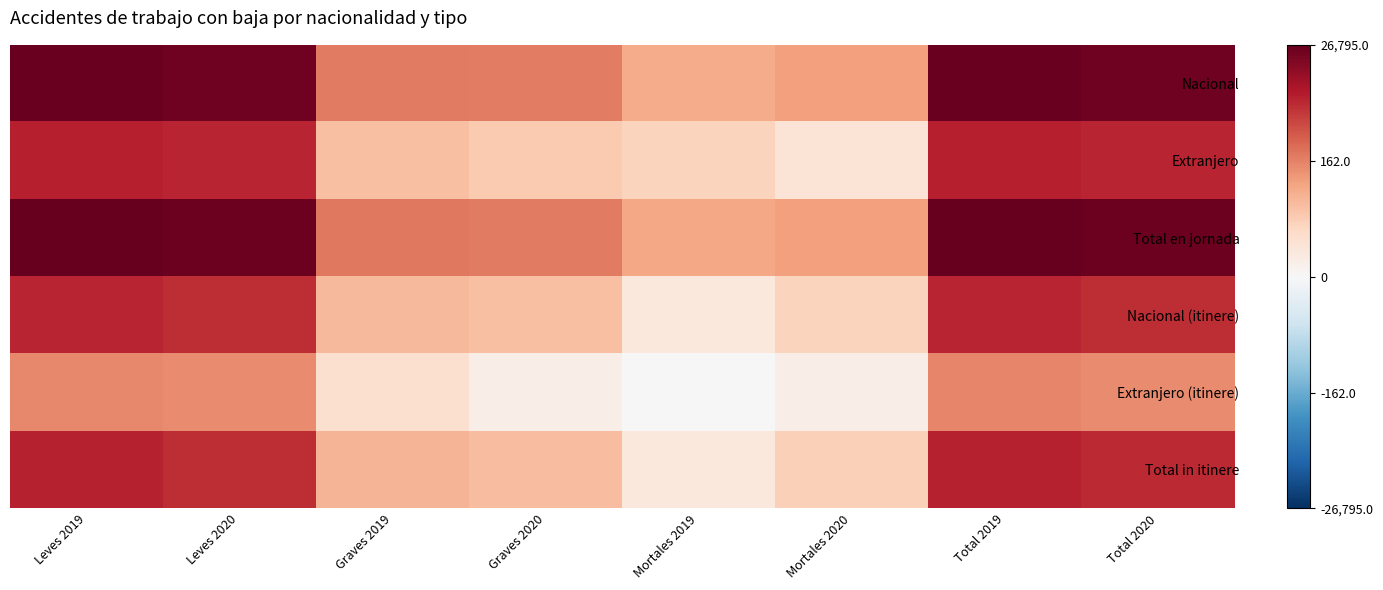

Reading left to right, list all the values displayed in this chart.

Nacional: Leves 2019=10.1	Leves 2020=9.9	Graves 2019=5.3	Graves 2020=5.2	Mortales 2019=3.8	Mortales 2020=4.1	Total 2019=10.1	Total 2020=9.9
Extranjero: Leves 2019=7.9	Leves 2020=7.8	Graves 2019=3.0	Graves 2020=2.6	Mortales 2019=2.3	Mortales 2020=1.4	Total 2019=7.9	Total 2020=7.8
Total en jornada: Leves 2019=10.2	Leves 2020=10.0	Graves 2019=5.4	Graves 2020=5.3	Mortales 2019=4.0	Mortales 2020=4.2	Total 2019=10.2	Total 2020=10.0
Nacional (itinere): Leves 2019=7.8	Leves 2020=7.5	Graves 2019=3.3	Graves 2020=3.1	Mortales 2019=1.1	Mortales 2020=2.3	Total 2019=7.8	Total 2020=7.5
Extranjero (itinere): Leves 2019=4.9	Leves 2020=4.8	Graves 2019=1.6	Graves 2020=0.7	Mortales 2019=0.0	Mortales 2020=0.7	Total 2019=5.0	Total 2020=4.8
Total in itinere: Leves 2019=7.8	Leves 2020=7.6	Graves 2019=3.4	Graves 2020=3.1	Mortales 2019=1.1	Mortales 2020=2.4	Total 2019=7.8	Total 2020=7.6